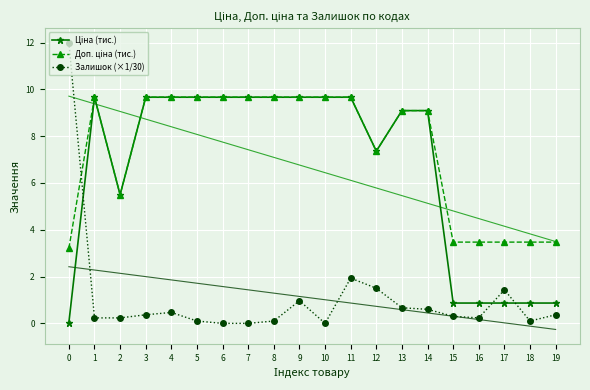

Which series has the largest total across all categories?

Доп. ціна (тис.)